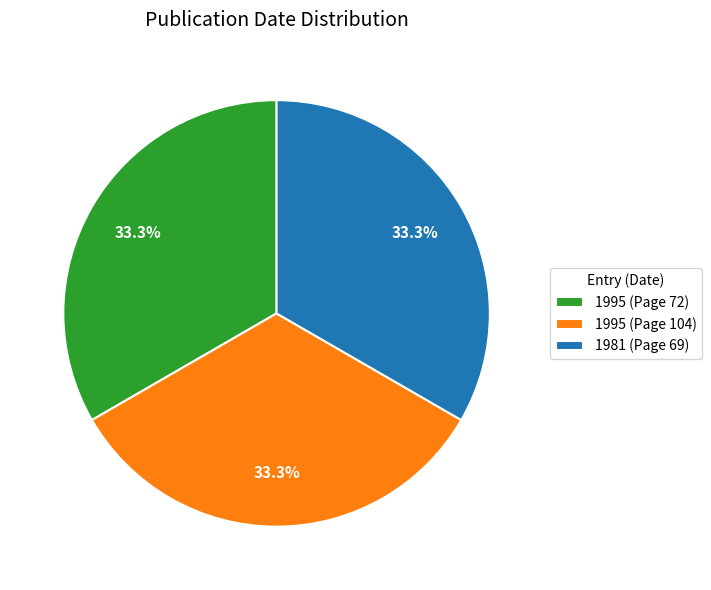

To the nearest percent, what percentage of the pie is 1995 (Page 104)?

33%